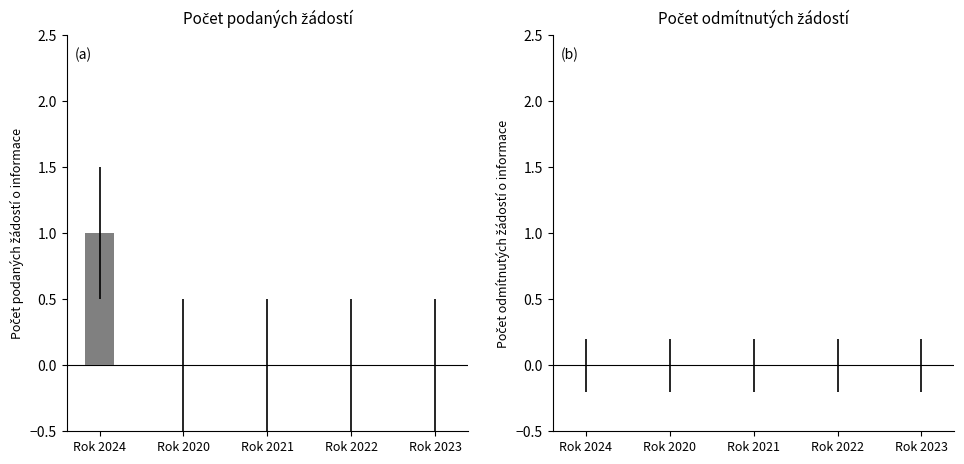

The value at Rok 2020 is 0. True or false?

True